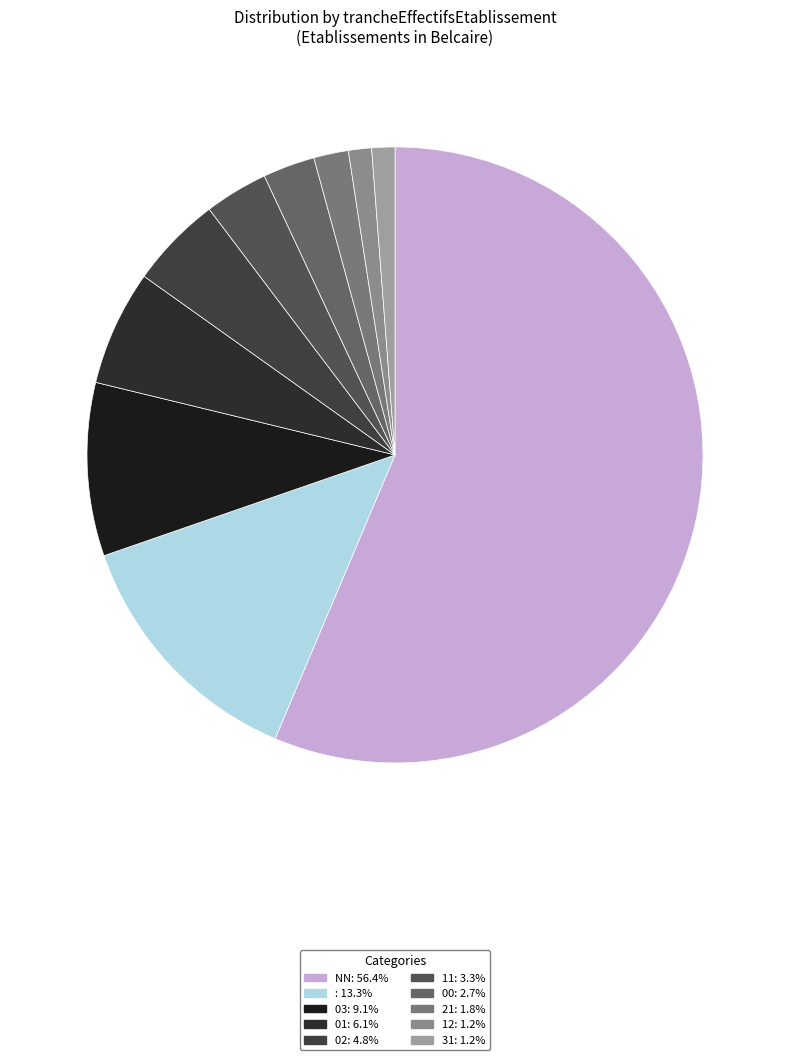

How many segments does this pie chart have?

10